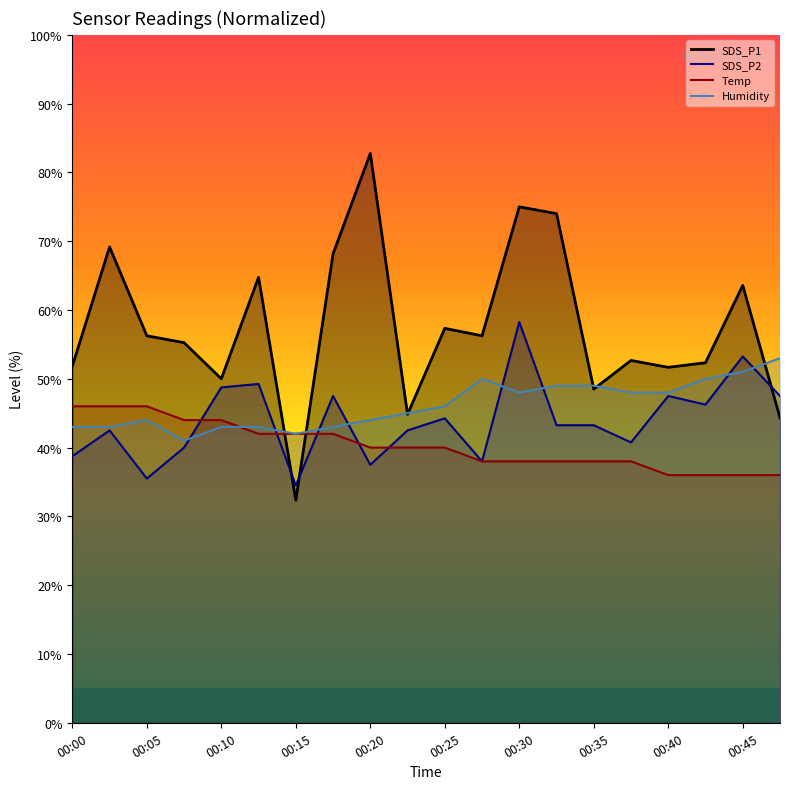

Which category has the lowest value in the SDS_P1 series?

00:15